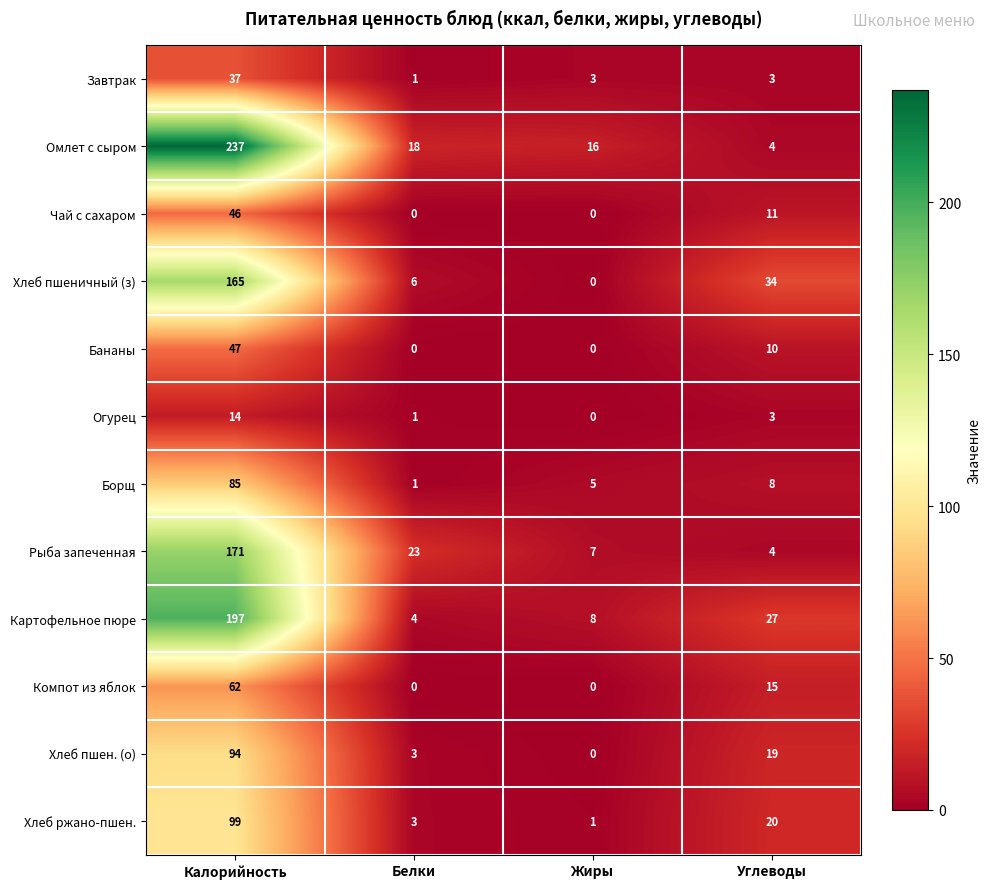

What value does the Картофельное пюре series have at Белки?

4